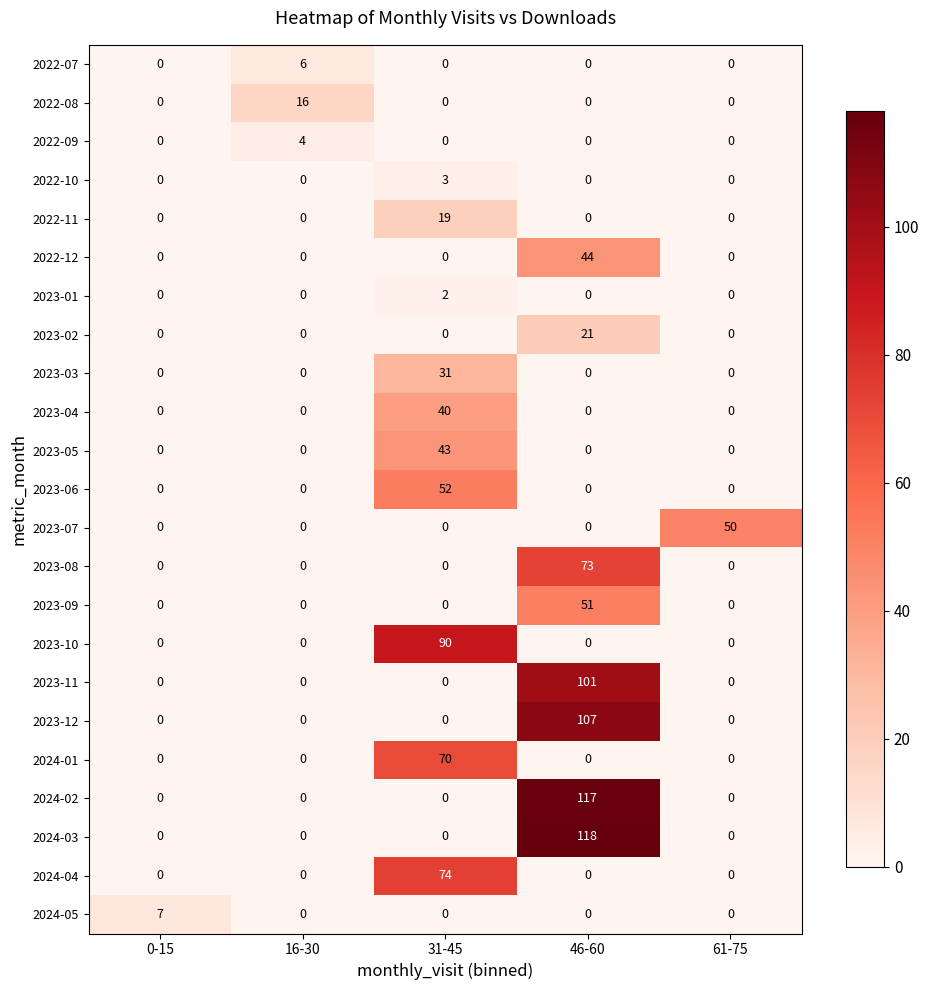

At how many categories does at least one series exceed 33?

3